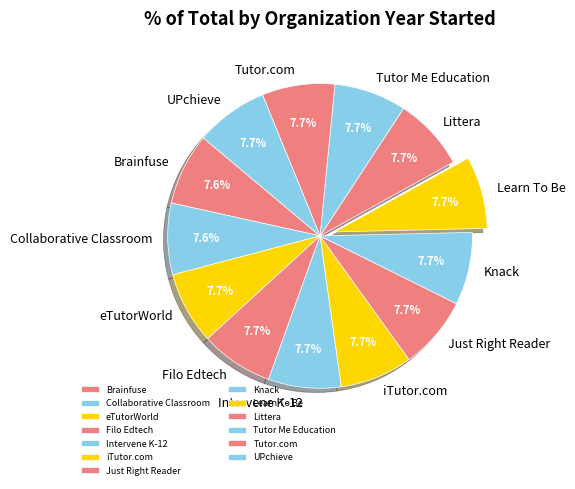

How many slices are in this pie chart?

13